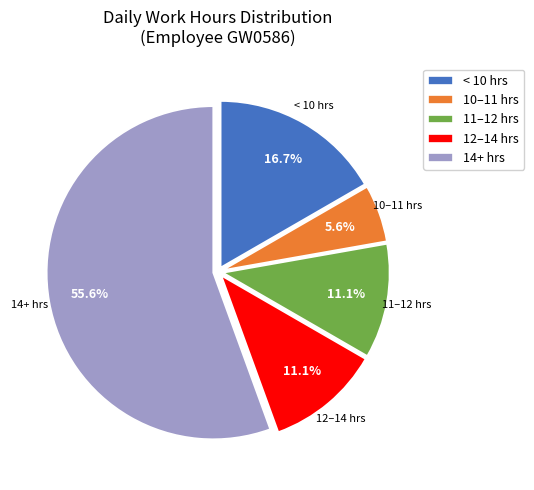

How many segments does this pie chart have?

5